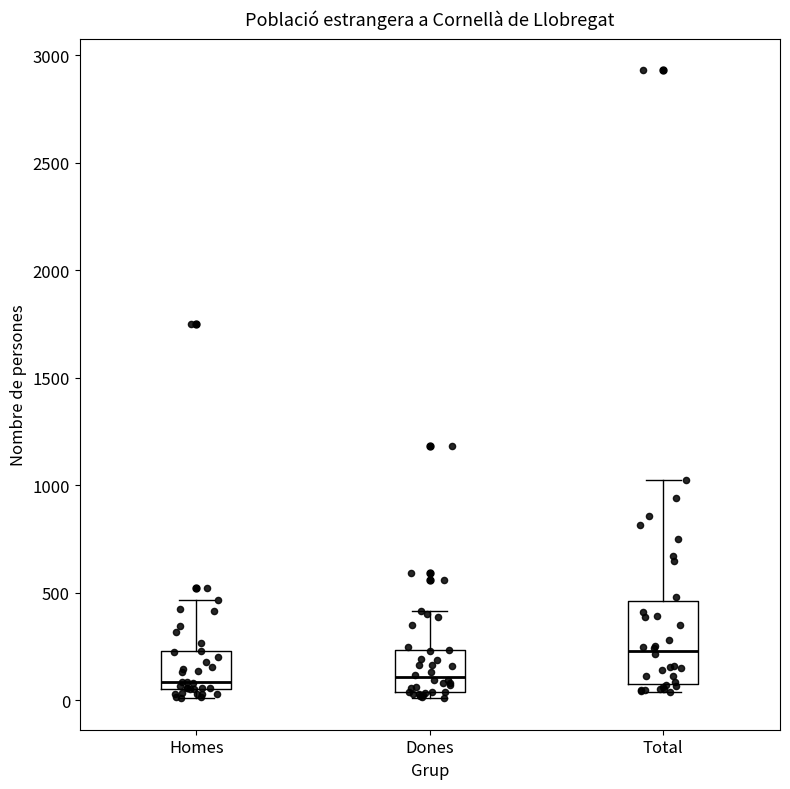

Which box is the tallest, from its lower edge to its upper edge?

Total